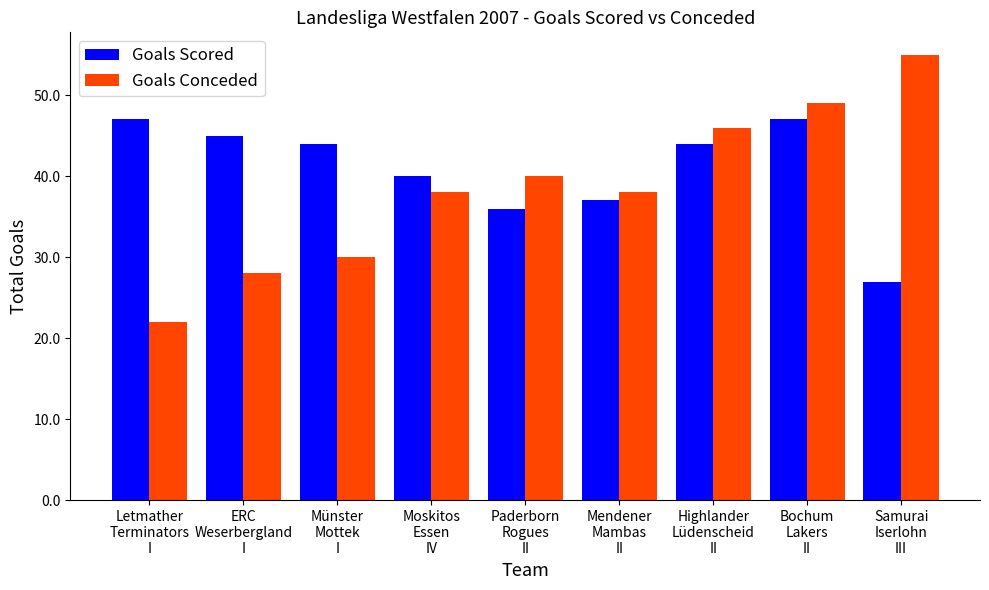

Which series has the largest total across all categories?

Goals Scored